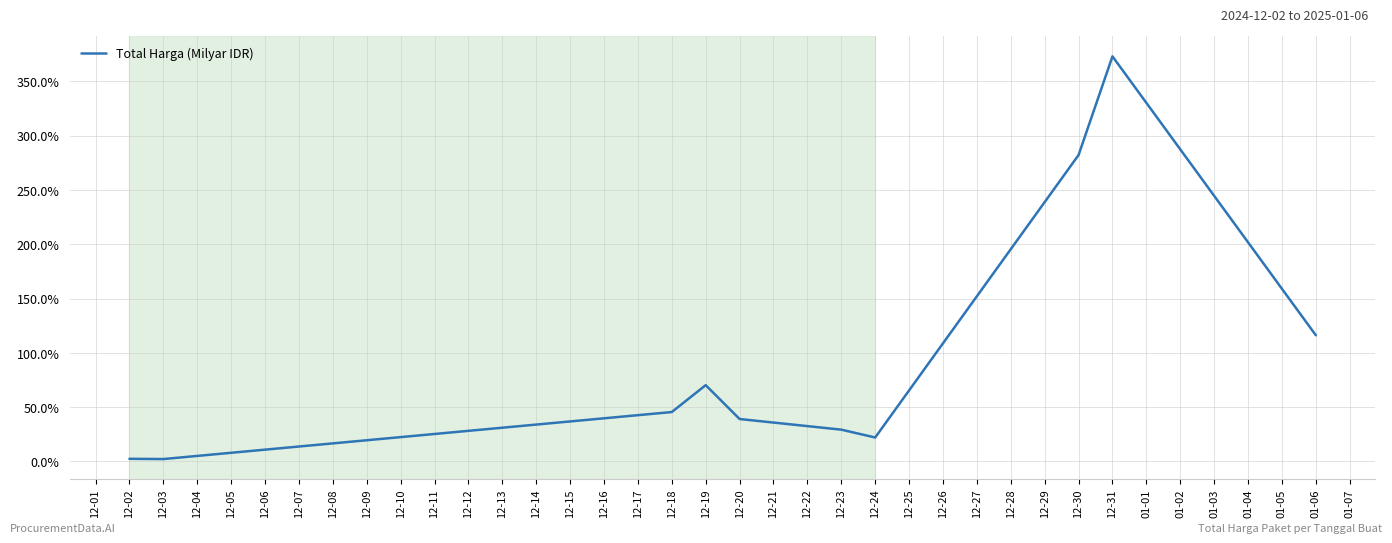

Between 12-31 and 12-24, which is larger?

12-31